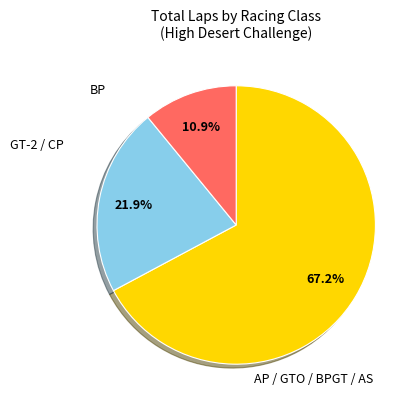

Is there a majority slice in this chart?

Yes